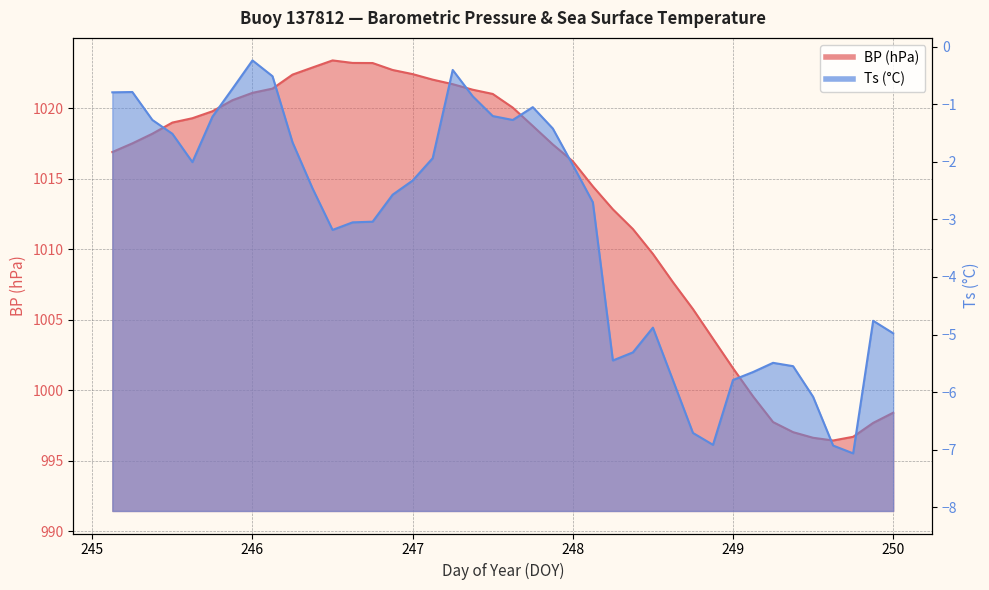

The Ts series shows -2.5 at 246.375. True or false?

True